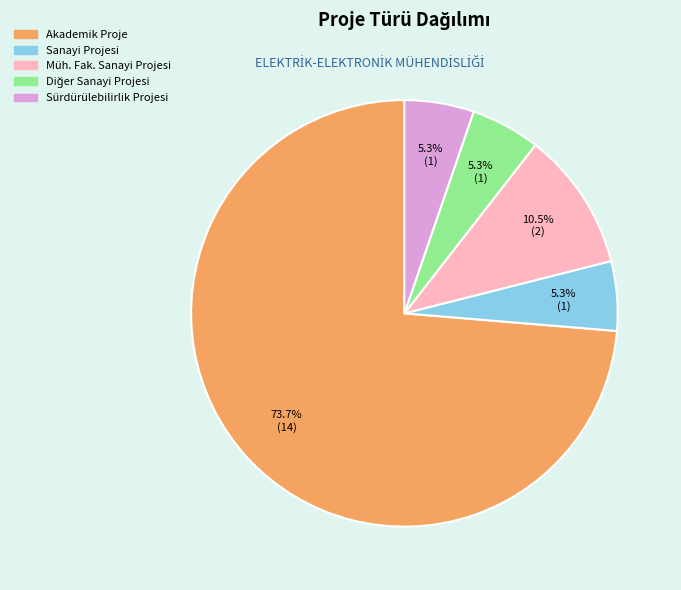

To the nearest percent, what portion does Sanayi Projesi represent?

5%